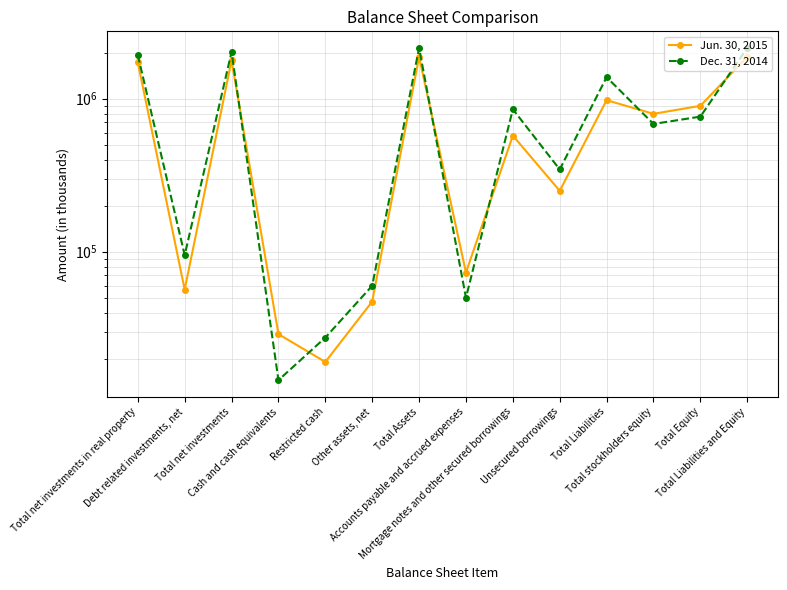

Is the value of Jun. 30, 2015 at Total stockholders equity greater than the value of Dec. 31, 2014 at Total Assets?

No